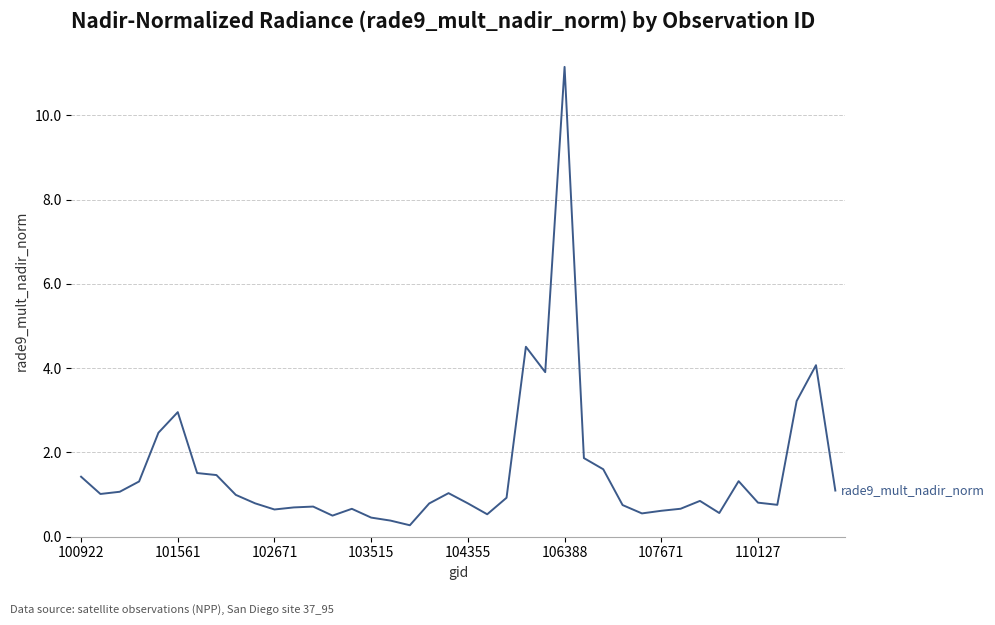

What is the difference between the maximum and minimum values?

10.9